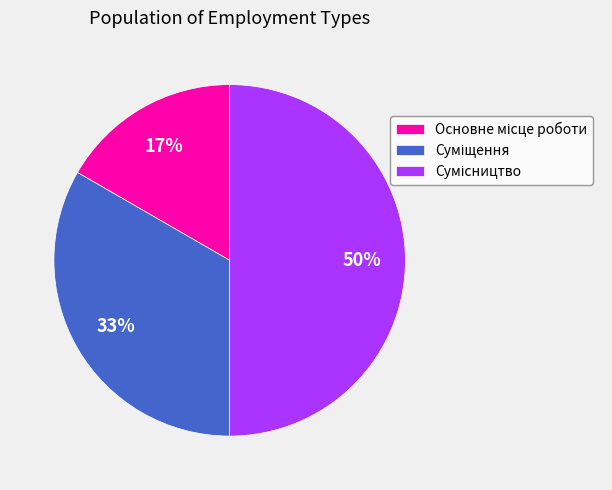

To the nearest percent, what is the average slice percentage?

33%